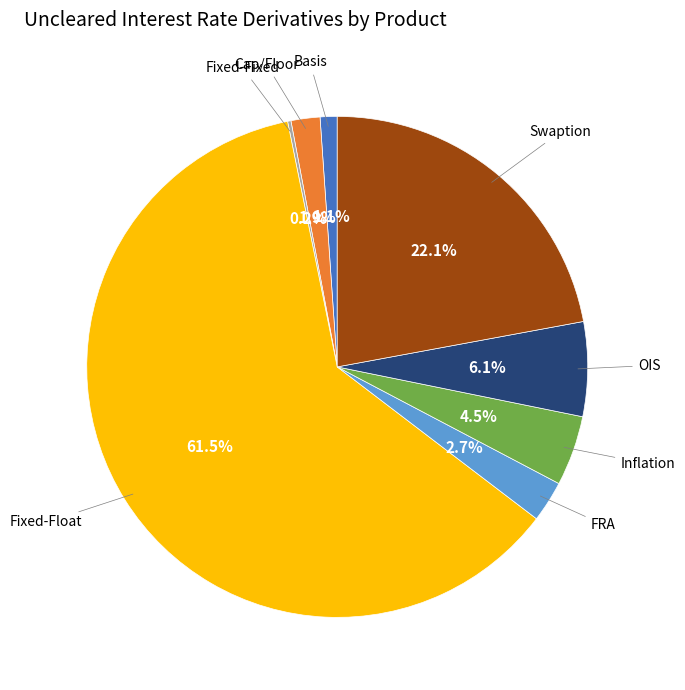

Does any single category account for the majority?

Yes